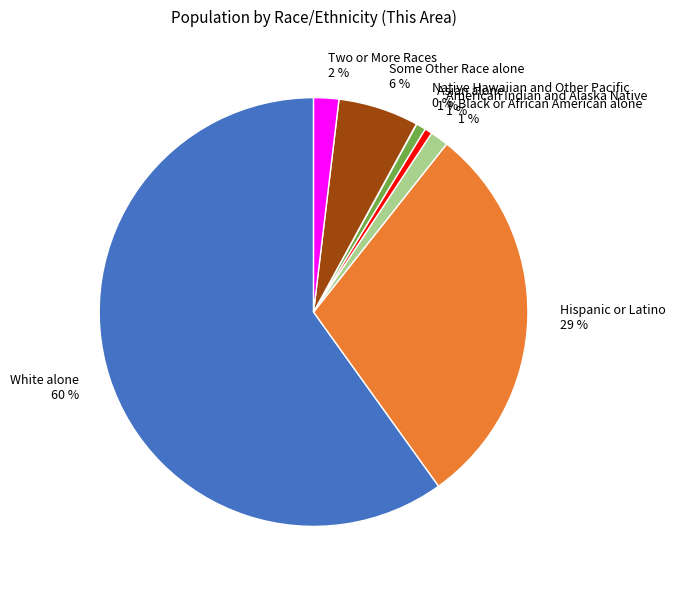

What is the majority slice?

White alone